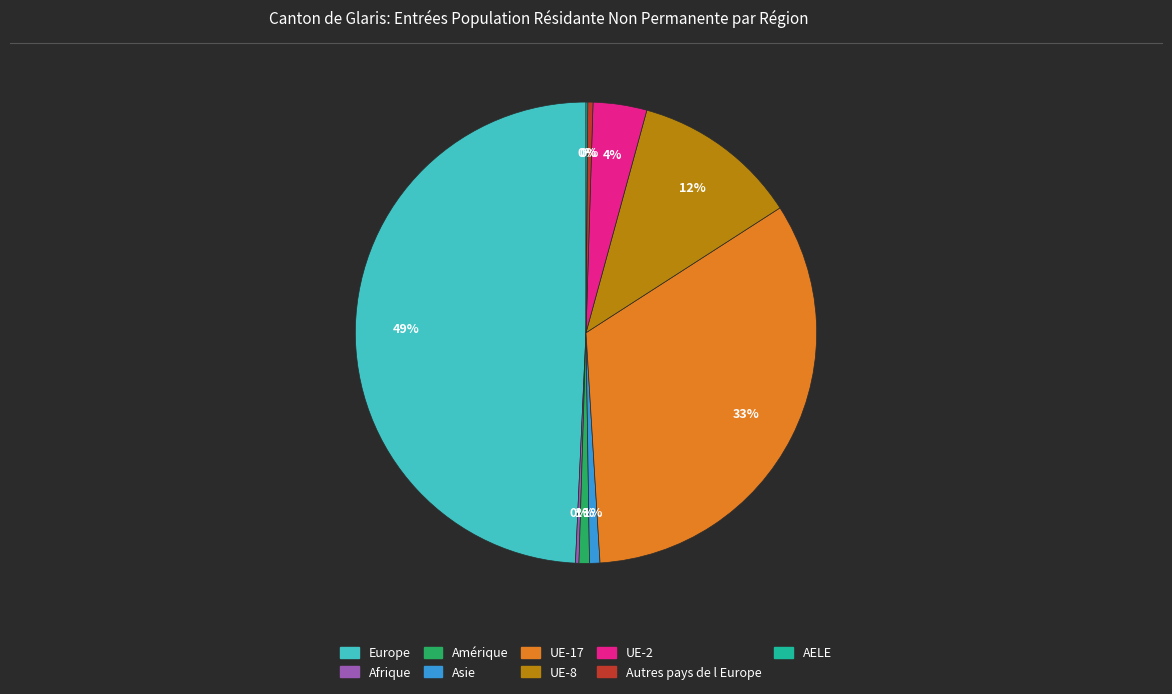

To the nearest percent, what is the average slice percentage?

11%